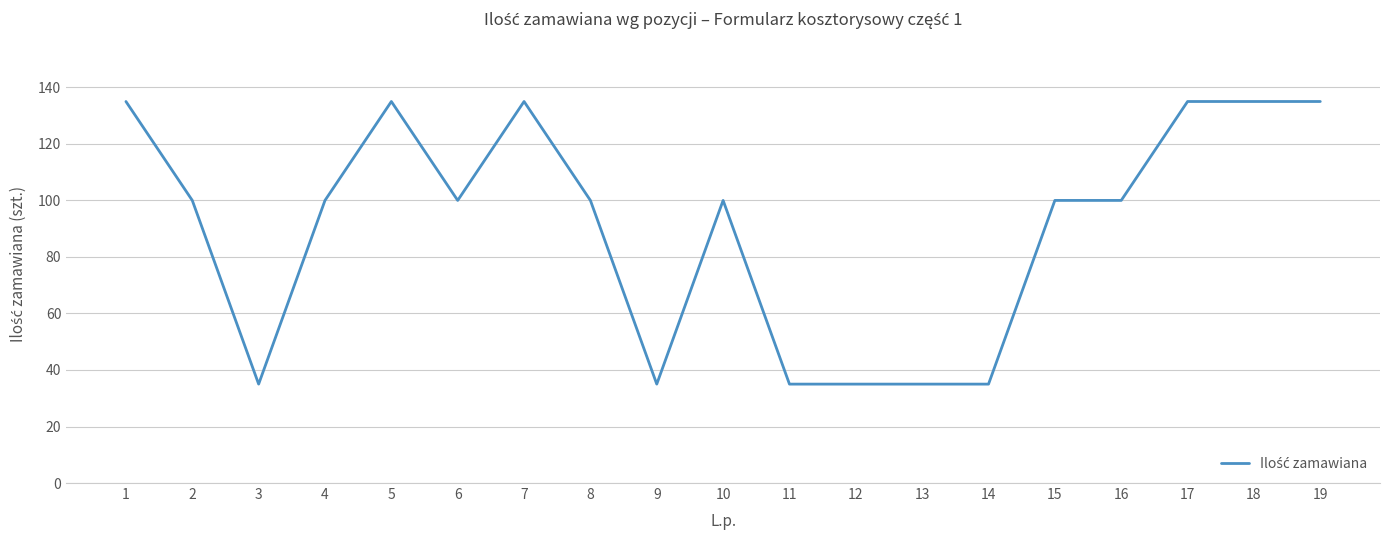

The chart shows a value of 42 at 10. True or false?

False